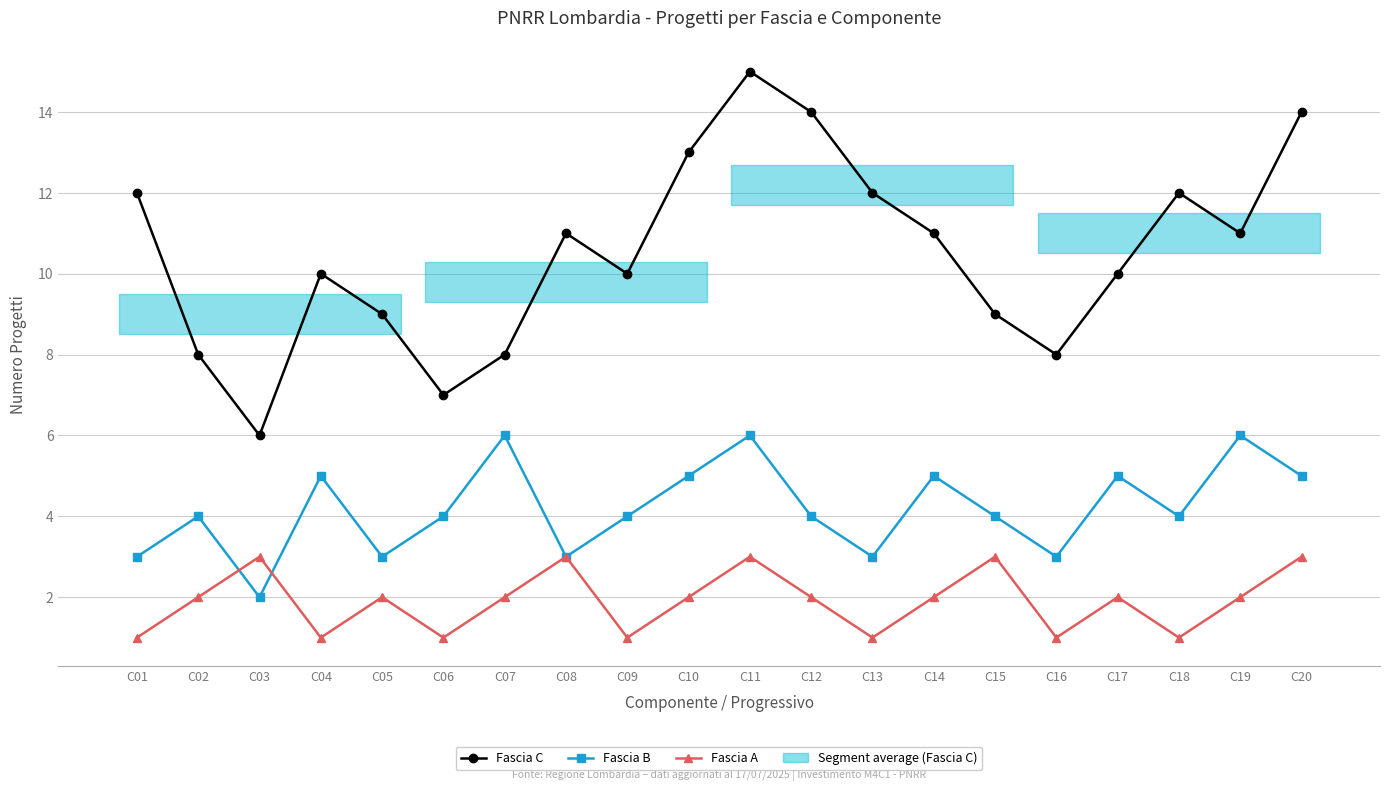

At which category does Fascia A reach its first local peak?

C03